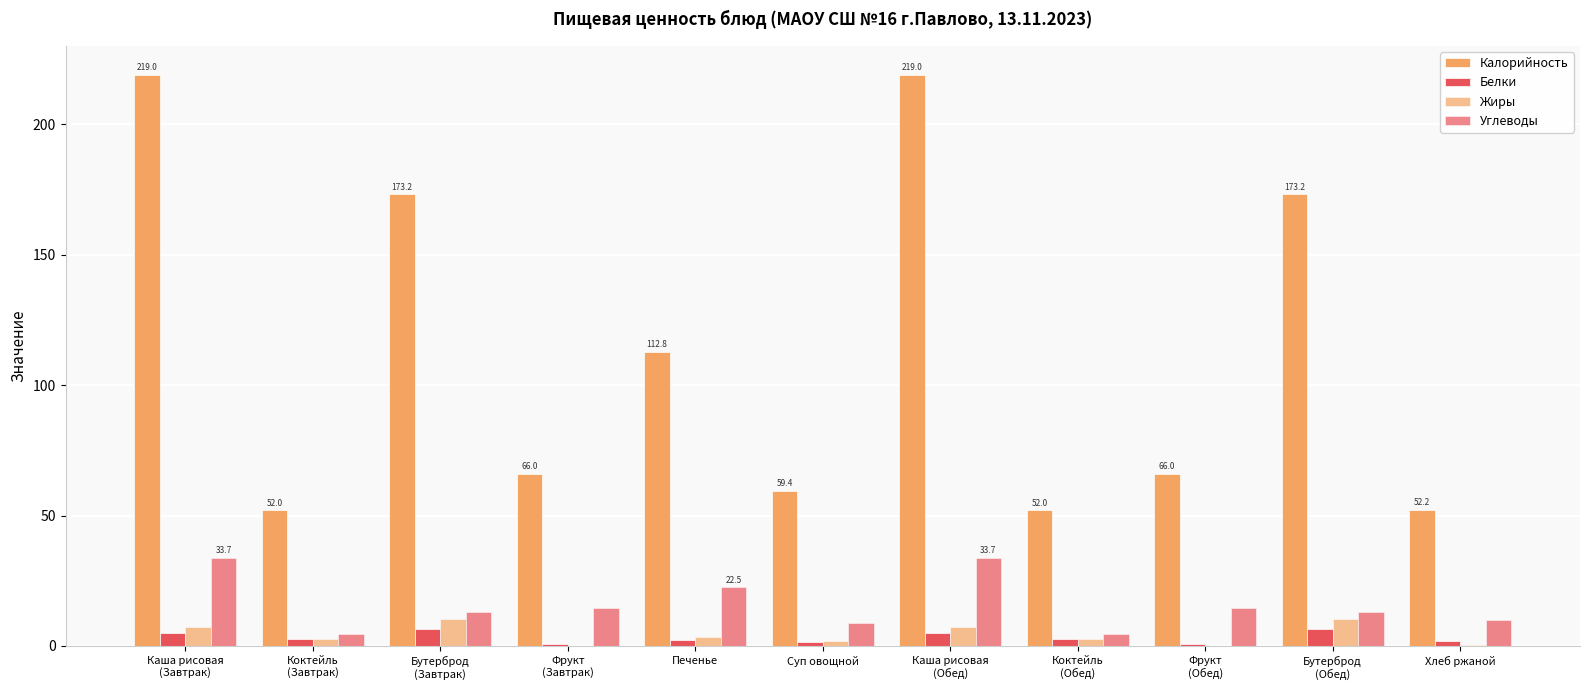

Count the number of data series in this chart.

4